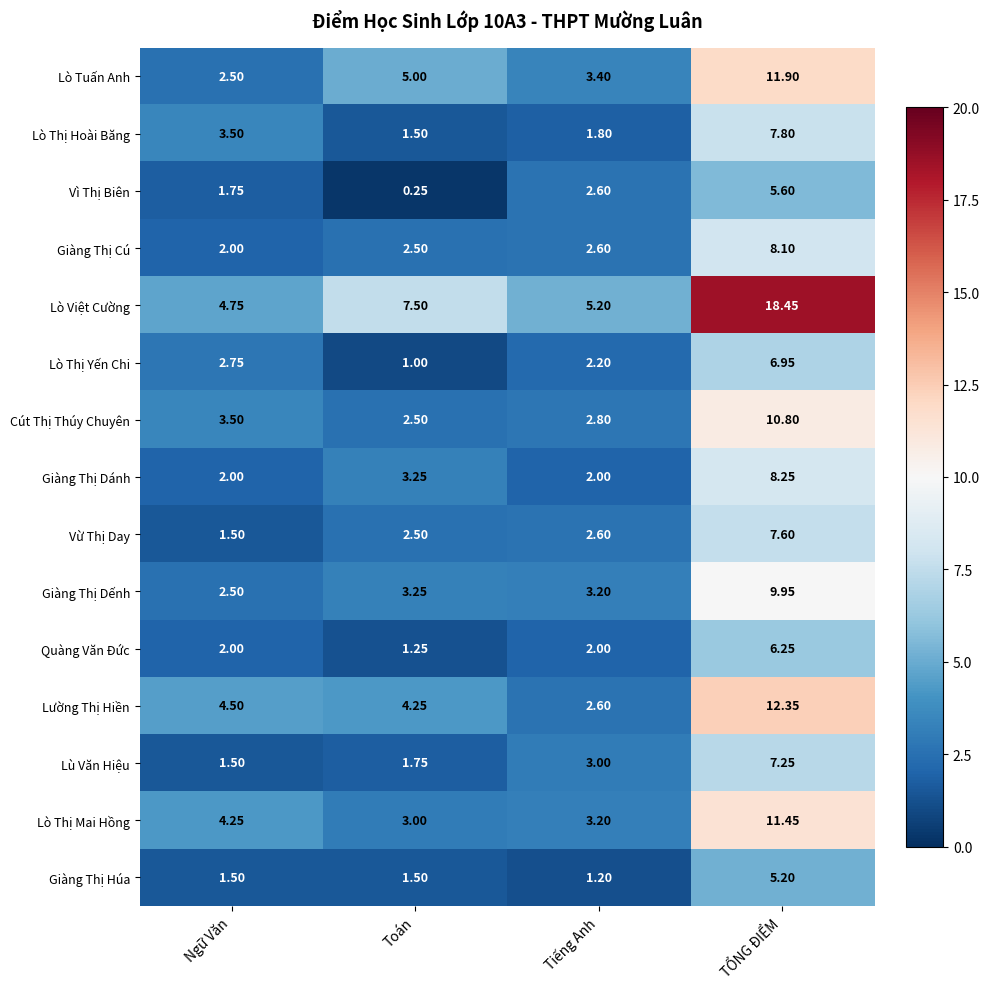

Which series has the largest range (max minus min)?

Lò Việt Cường